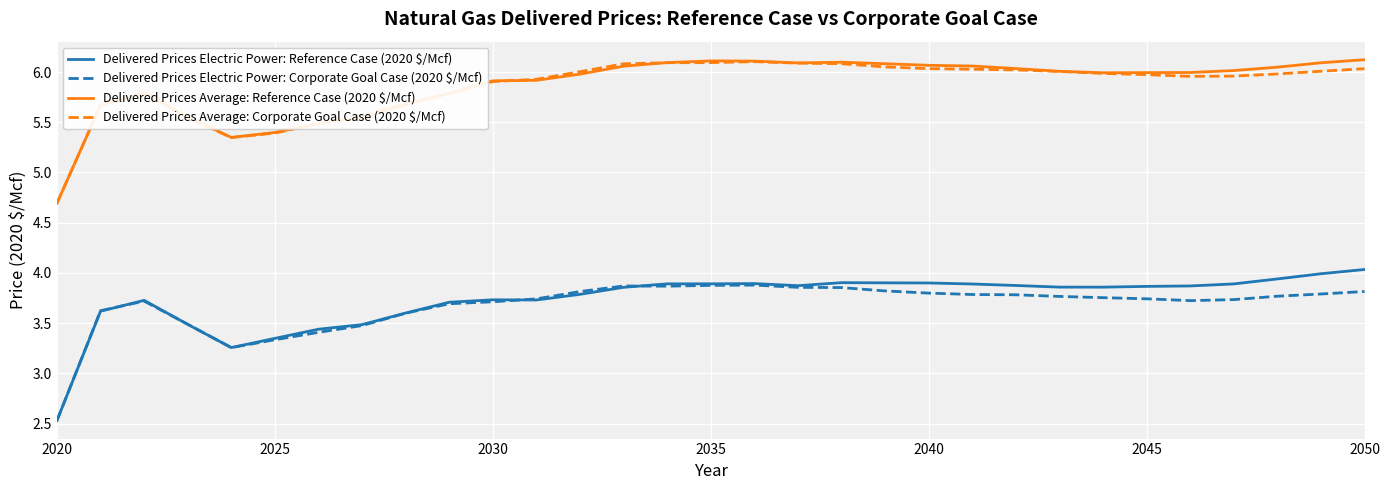

At which label does Delivered Prices Electric Power: Corporate Goal Case (2020 $/Mcf) reach its minimum?

2020